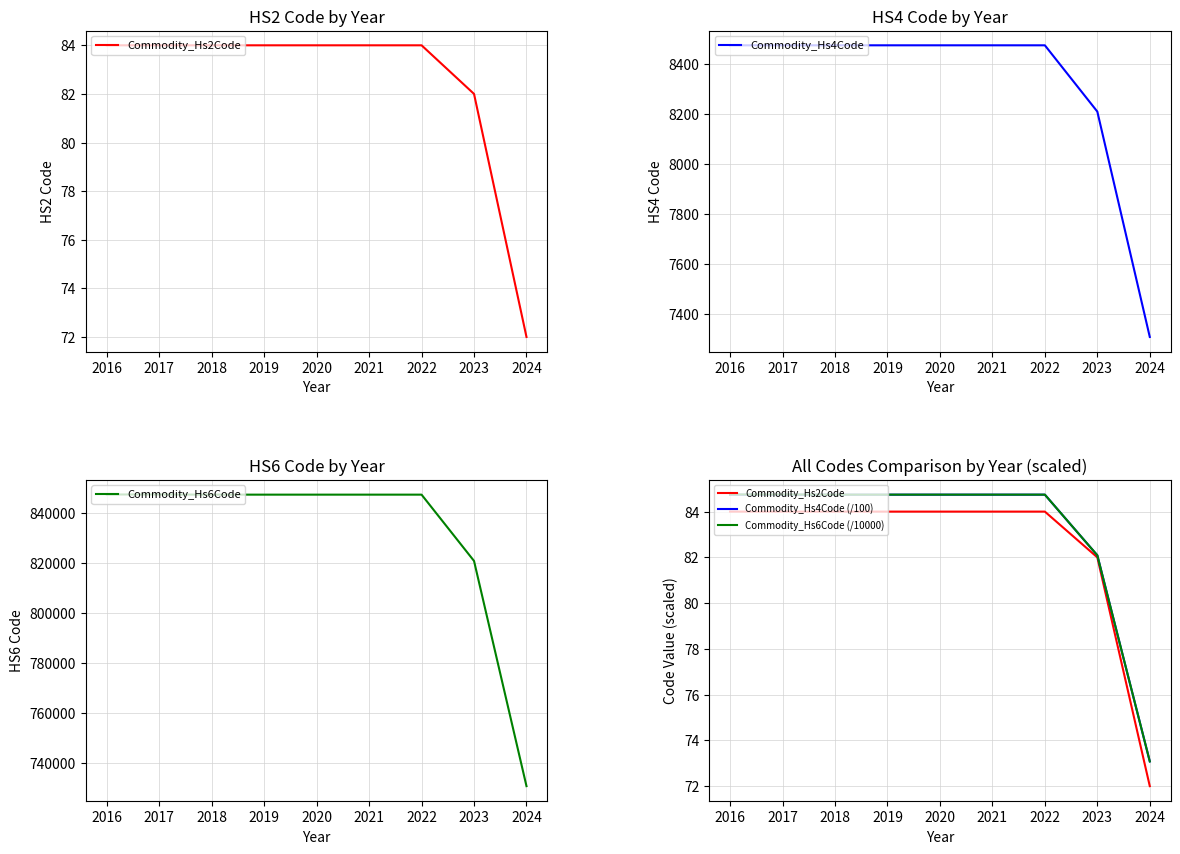

At which label is Commodity_Hs4Code closest to 7891?

2023